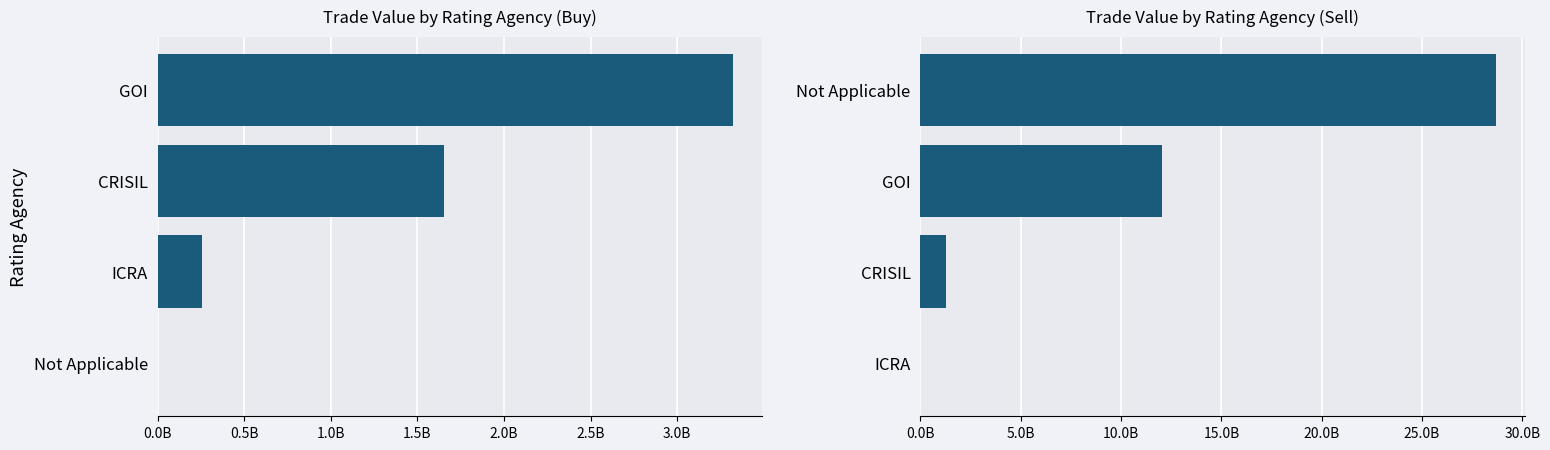

Reading left to right, extract all data points from this chart.

Buy: 3321443541.7	1652140208.8	254401000.0	0.0
Sell: 28684273419.4	12040561109.6	1267361208.4	0.0